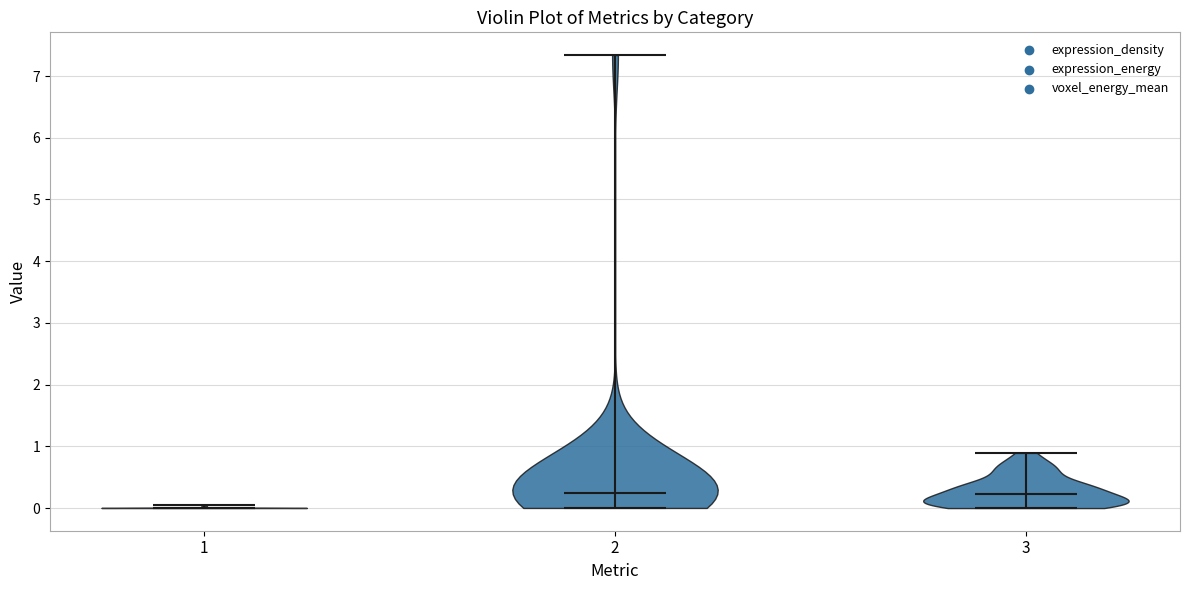

Reading left to right, read every violin against the y-axis: where its median line is, and the lowest and highest points it reaches. The values are not printed on the chart, so give them approximately, as read against the axis.

1: median line 0.0, lowest point 0.0, highest point 0.0
2: median line 0.2, lowest point 0.0, highest point 7.3
3: median line 0.2, lowest point 0.0, highest point 0.9